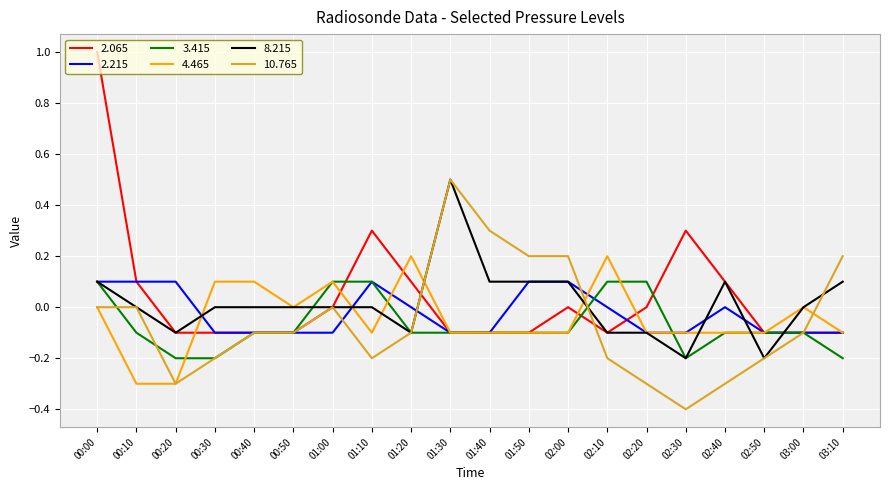

True or false: 2.065 and 2.215 cross at least once.

True